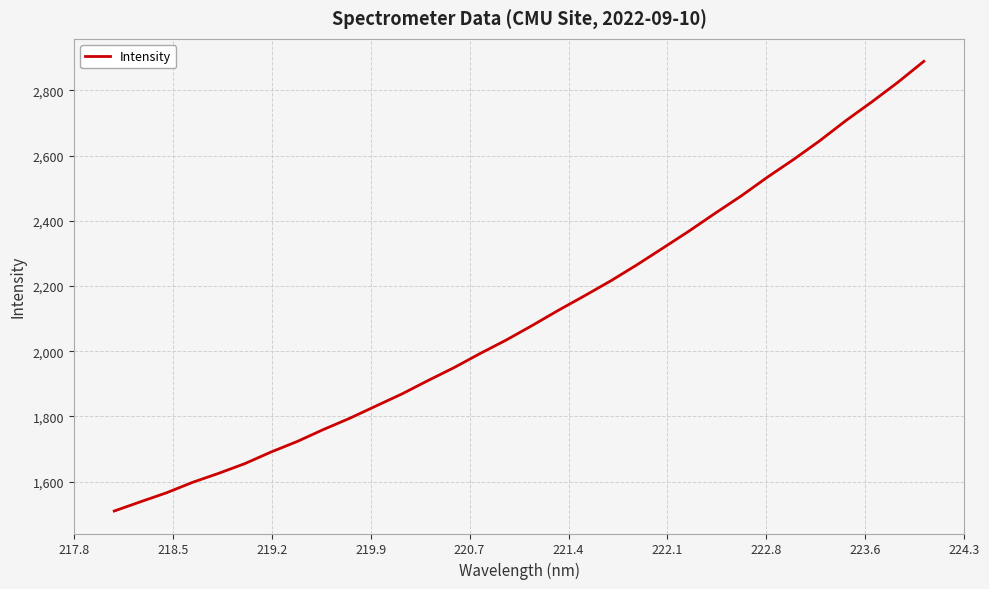

What is the smallest value displayed?

1509.9